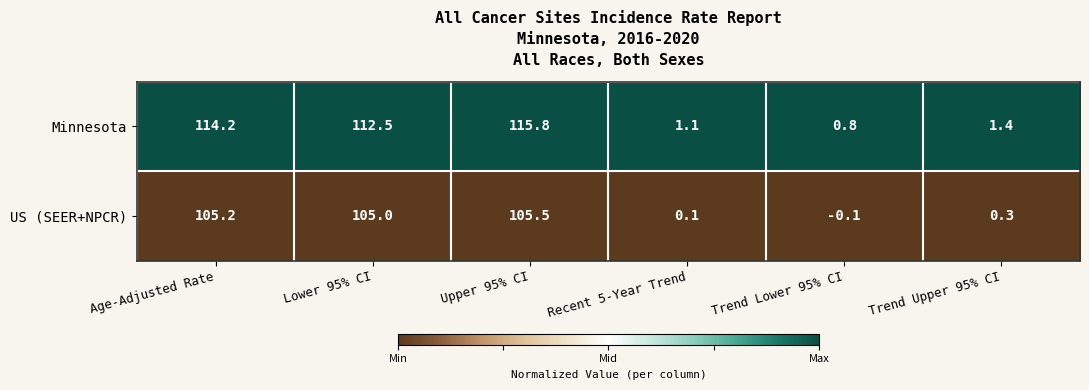

Which series has the largest range (max minus min)?

Minnesota